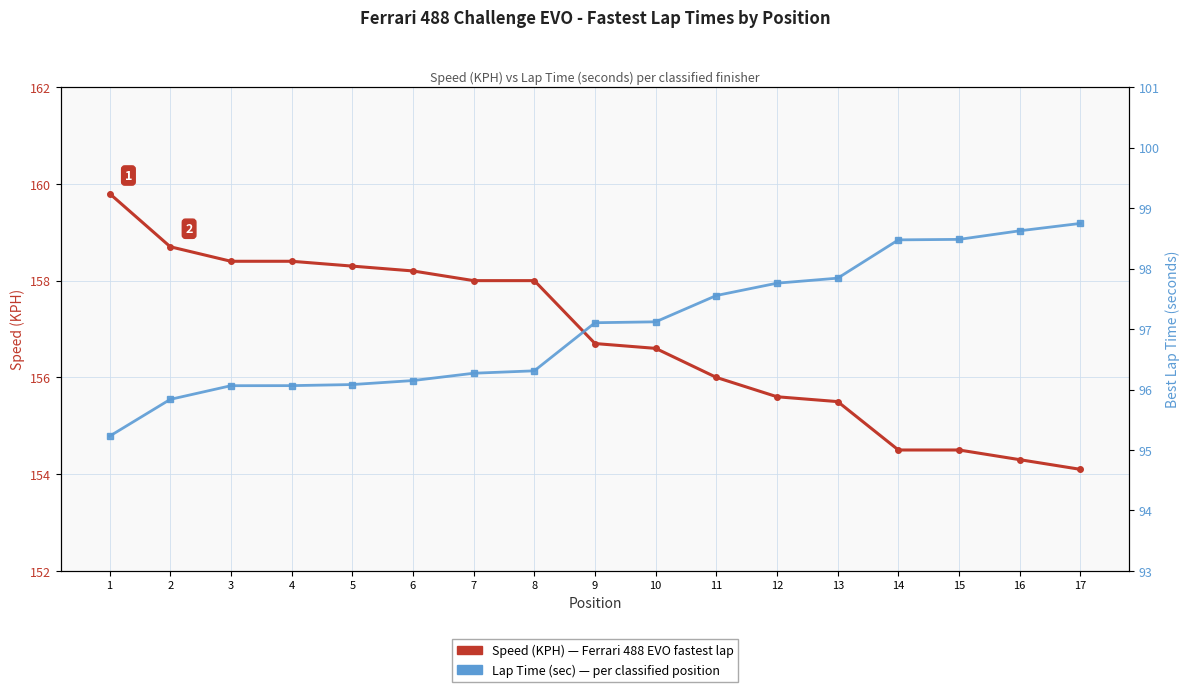

Which has a higher value, 1 or 2?

1